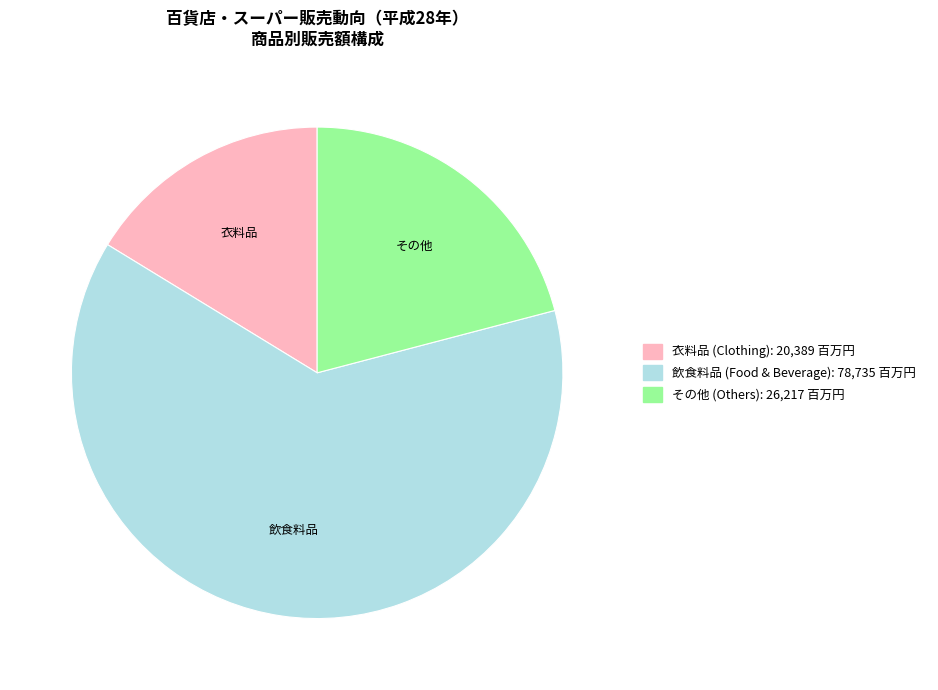

What is the largest slice in the pie chart?

飲食料品